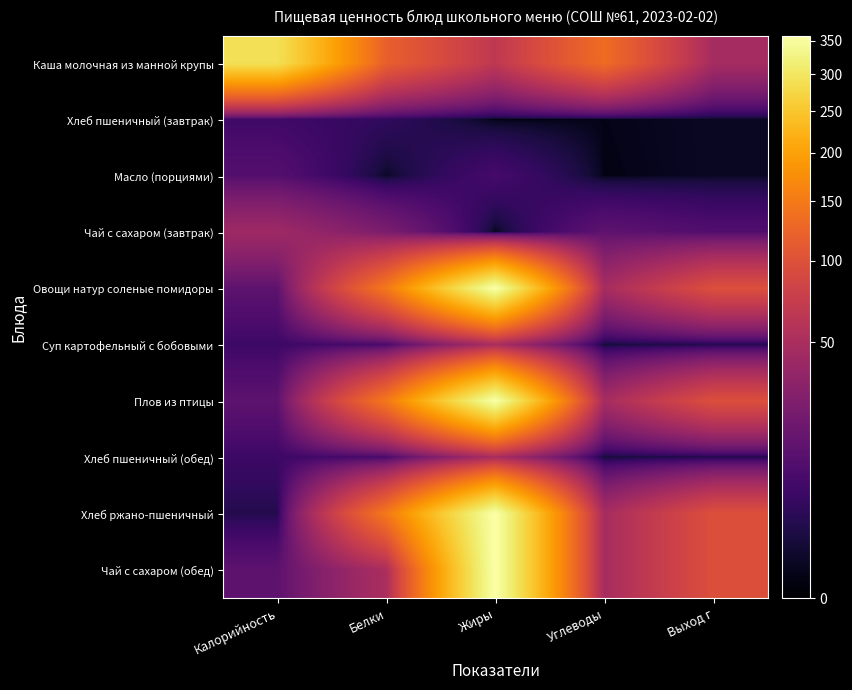

Reading left to right, extract all data points from this chart.

Каша молочная из манной крупы: Калорийность=291.0	Белки=118.0	Жиры=66.0	Углеводы=132.8	Выход г=47.0
Хлеб пшеничный (завтрак): Калорийность=6.1	Белки=3.8	Жиры=0.1	Углеводы=0.1	Выход г=0.4
Масло (порциями): Калорийность=10.7	Белки=0.5	Жиры=7.2	Углеводы=0.1	Выход г=0.4
Чай с сахаром (завтрак): Калорийность=42.4	Белки=23.9	Жиры=0.1	Углеводы=13.6	Выход г=9.8
Овощи натур соленые помидоры: Калорийность=13.2	Белки=148.2	Жиры=357.6	Углеводы=47.2	Выход г=97.4
Суп картофельный с бобовыми: Калорийность=5.5	Белки=7.8	Жиры=48.8	Углеводы=1.1	Выход г=2.1
Плов из птицы: Калорийность=13.2	Белки=148.2	Жиры=357.6	Углеводы=47.2	Выход г=97.4
Хлеб пшеничный (обед): Калорийность=5.5	Белки=7.8	Жиры=48.8	Углеводы=1.1	Выход г=2.1
Хлеб ржано-пшеничный: Калорийность=2.3	Белки=148.2	Жиры=357.6	Углеводы=47.2	Выход г=97.4
Чай с сахаром (обед): Калорийность=13.2	Белки=50.9	Жиры=357.6	Углеводы=47.2	Выход г=97.4